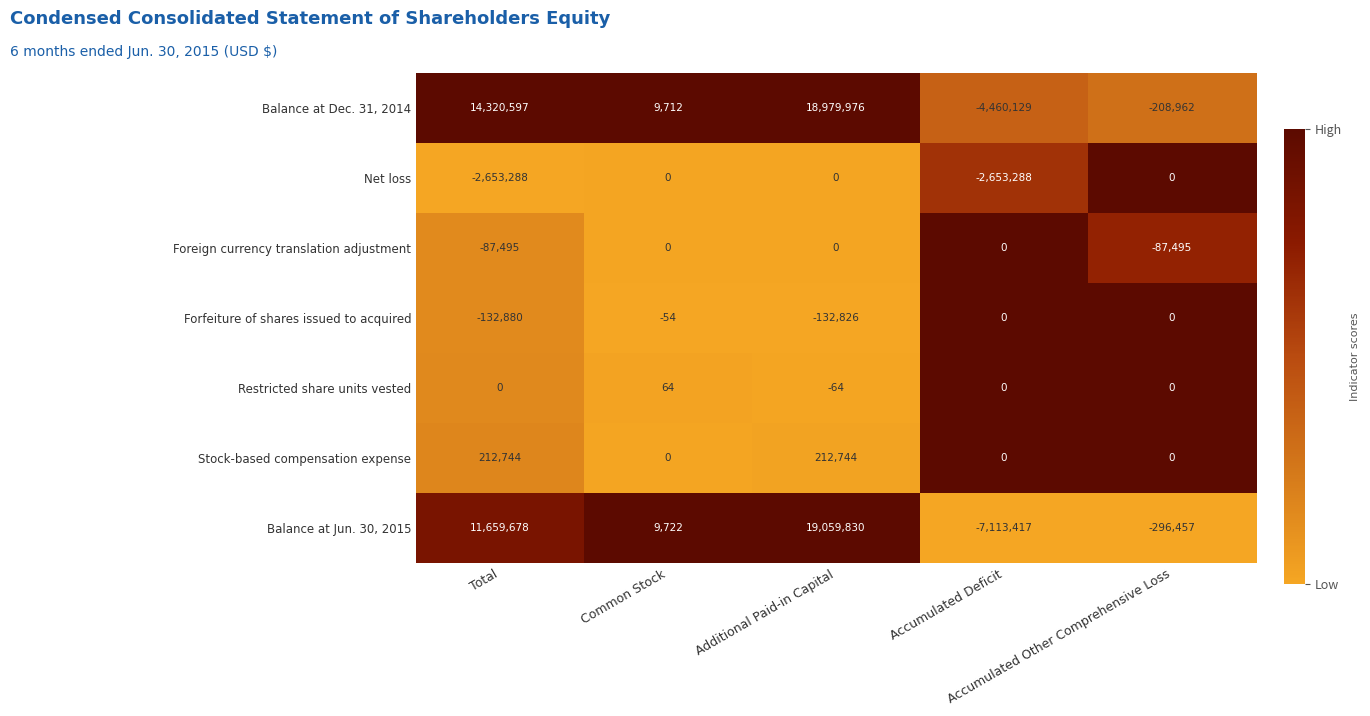

Which series changed the most between Common Stock and Additional Paid-in Capital?

Balance at Jun. 30, 2015